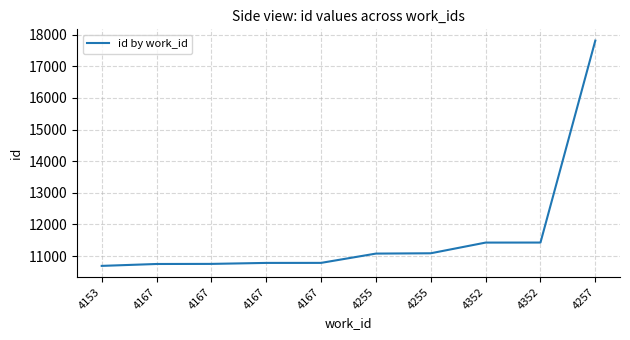

List the labels in order of value, largest first.

4257, 4352, 4352, 4255, 4255, 4167, 4167, 4167, 4167, 4153